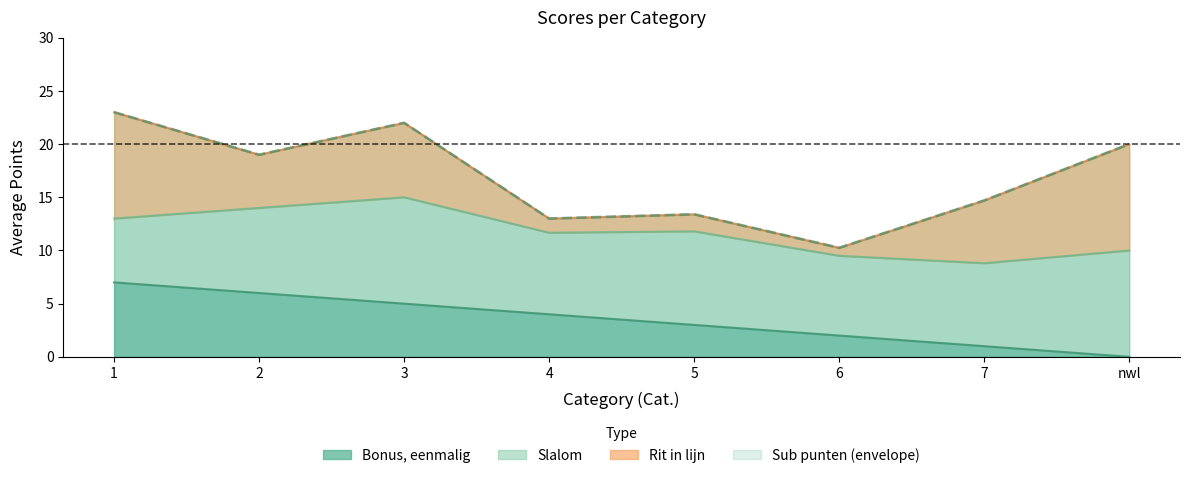

What is the difference between the highest and lowest values at 3?

17.0